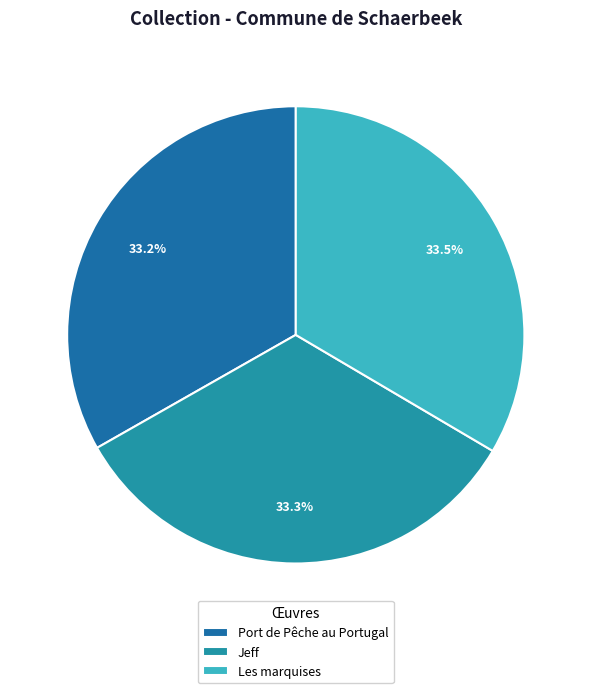

The Les marquises slice represents 33% of the pie. True or false?

True